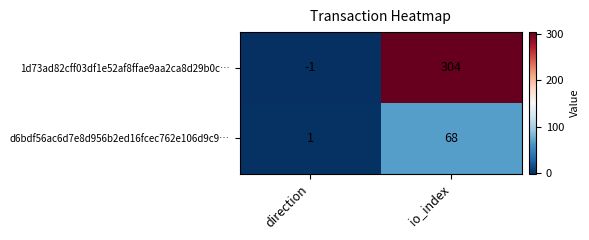

Reading left to right, extract all data points from this chart.

1d73ad82cff03df1e52af8ffae9aa2ca8d29b0c…: -1	304
d6bdf56ac6d7e8d956b2ed16fcec762e106d9c9…: 1	68